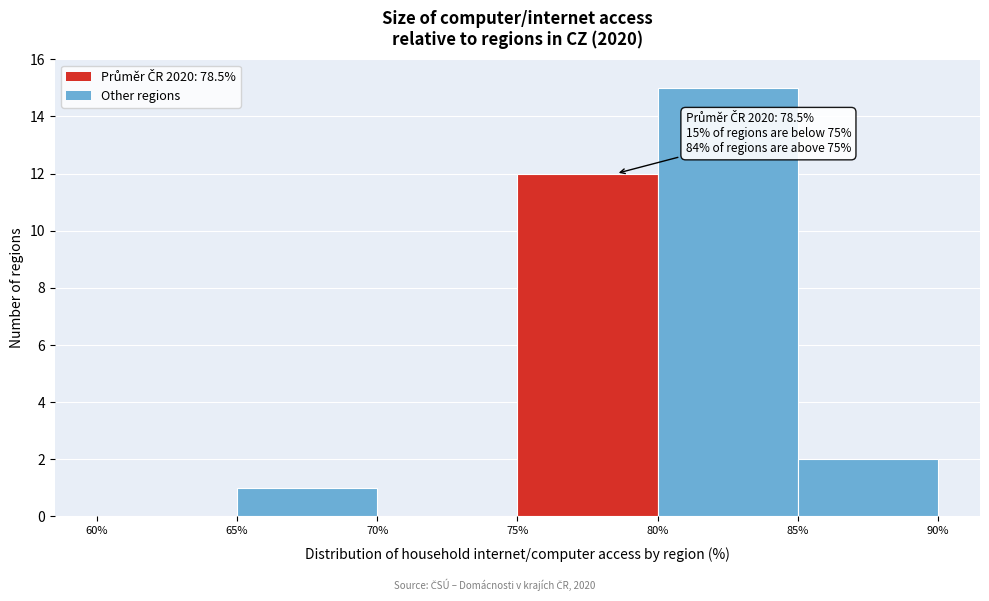

Over which range of the x-axis is the bar tallest?

80% to 85%